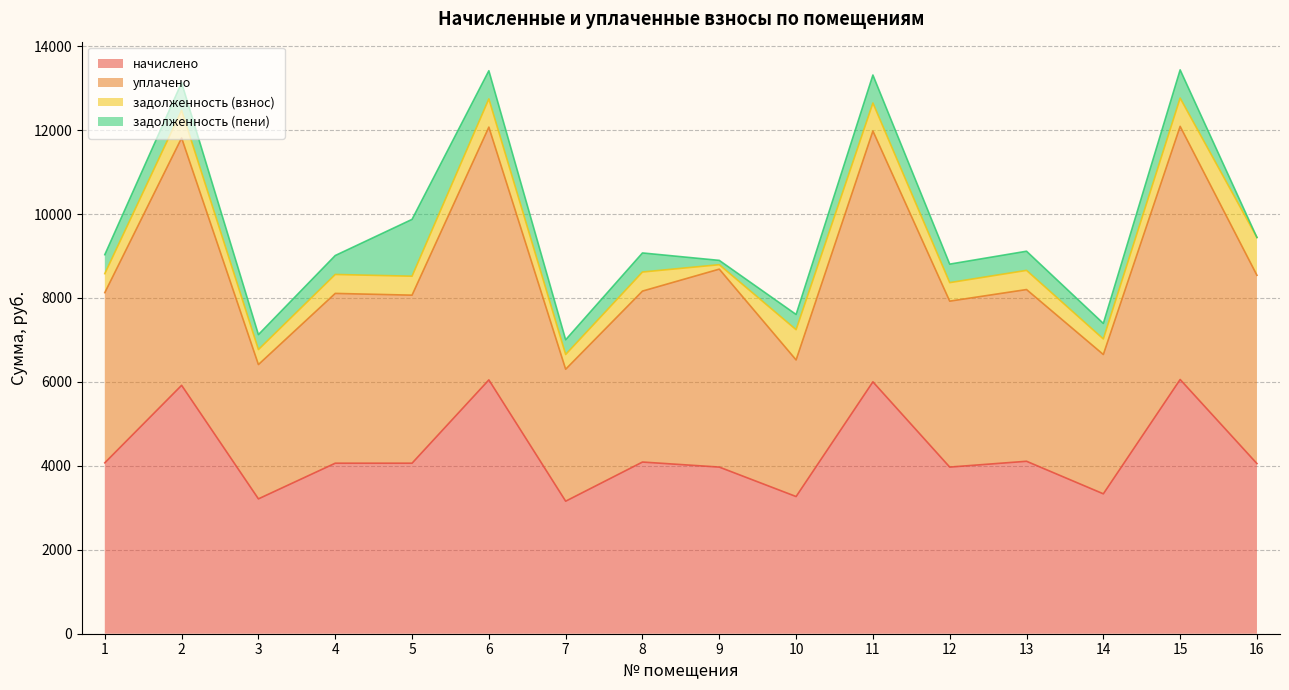

Which has a higher value, 12 or 15?

15